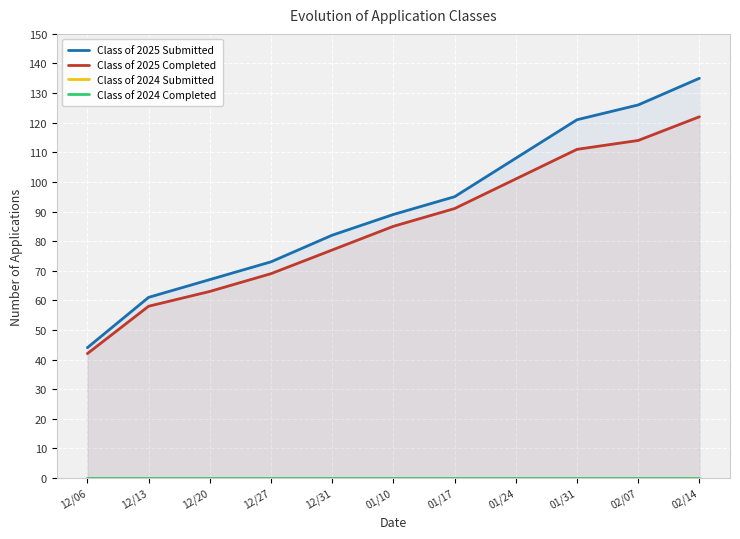

Reading left to right, transcribe all the data shown in this chart.

Class of 2025 Submitted: 44	61	67	73	82	89	95	108	121	126	135
Class of 2025 Completed: 42	58	63	69	77	85	91	101	111	114	122
Class of 2024 Submitted: 0	0	0	0	0	0	0	0	0	0	0
Class of 2024 Completed: 0	0	0	0	0	0	0	0	0	0	0